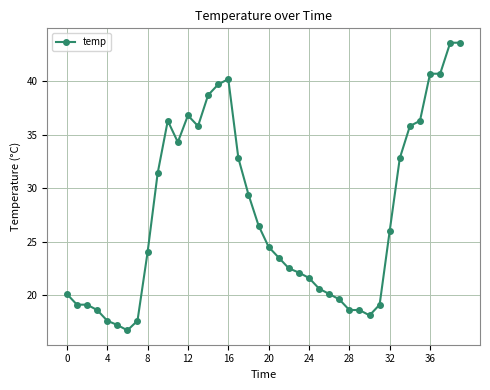

What is the maximum value shown in the chart?

43.6